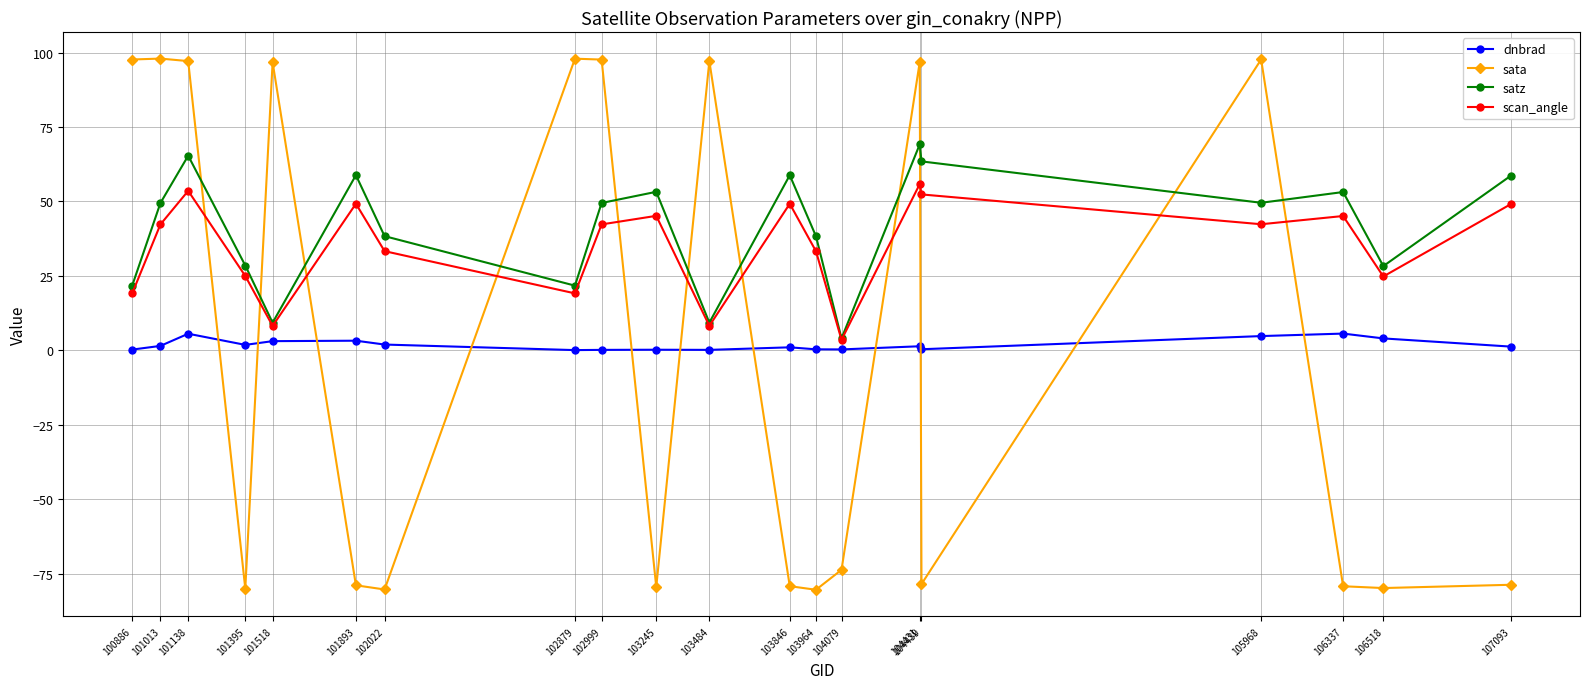

Rank the series by their maximum value, from lowest to highest.

dnbrad, scan_angle, satz, sata